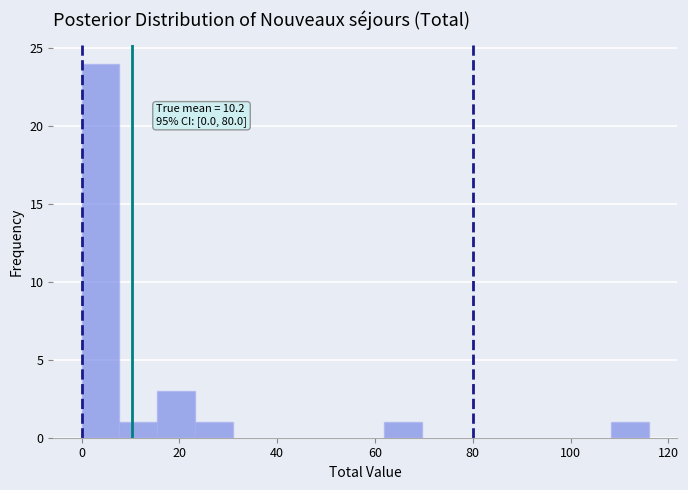

Read against the x-axis, roughly where is the centre of the tallest bar?

4